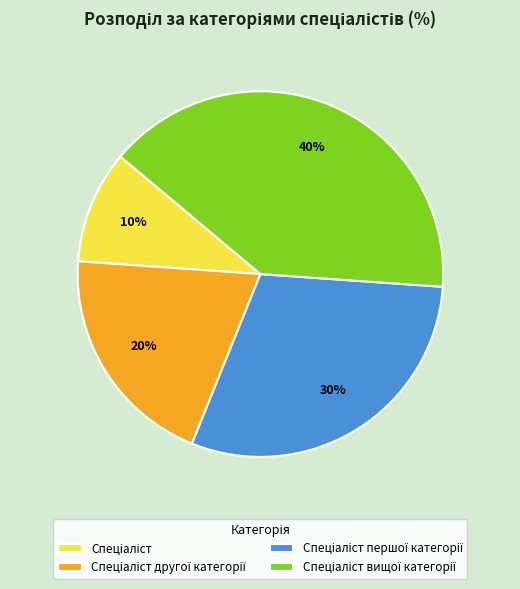

To the nearest percent, what is the average slice percentage?

25%